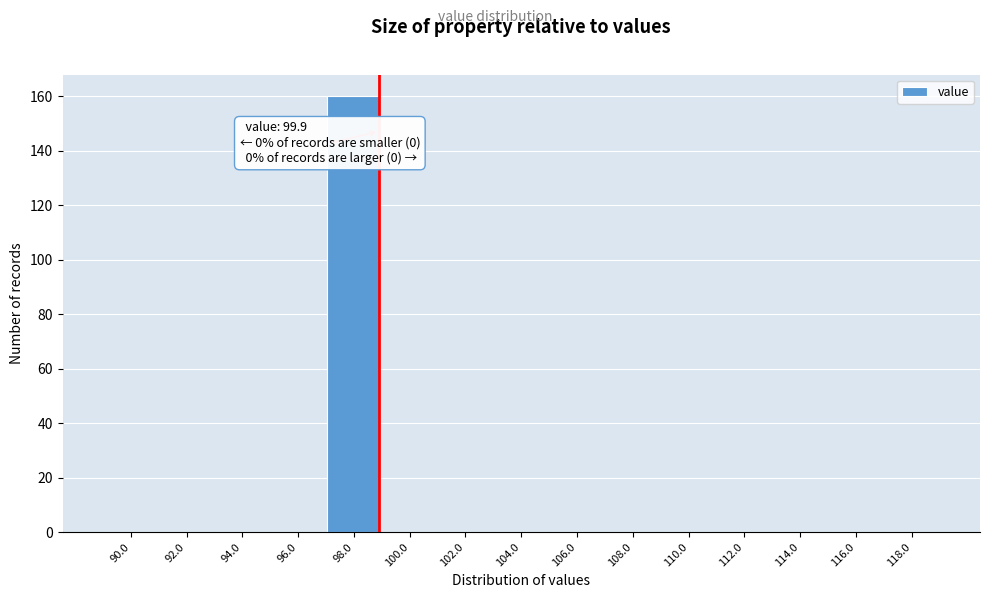

Reading left to right, transcribe all the data shown in this chart.

90.0=0	92.0=0	94.0=0	96.0=0	98.0=160	100.0=0	102.0=0	104.0=0	106.0=0	108.0=0	110.0=0	112.0=0	114.0=0	116.0=0	118.0=0